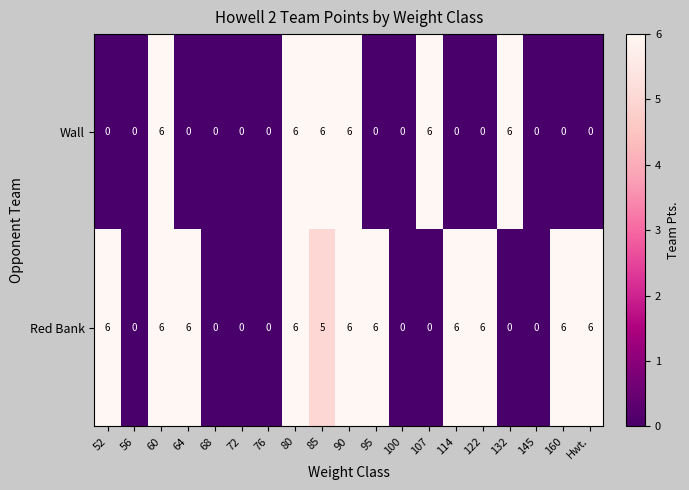

What is the difference between the Wall values at 122 and 85?

6